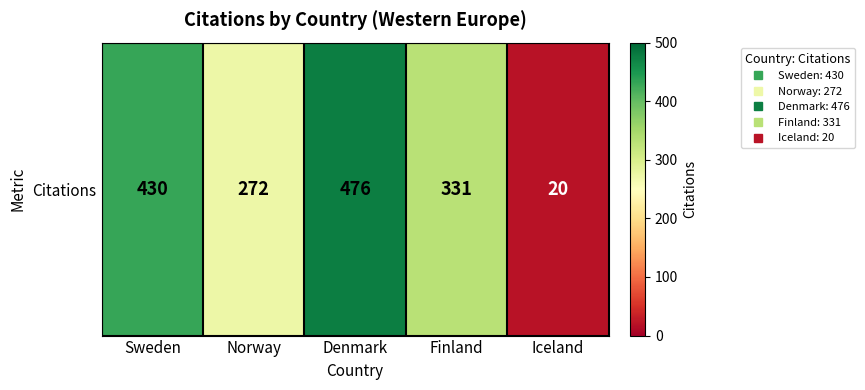

Which has a higher value, Finland or Iceland?

Finland